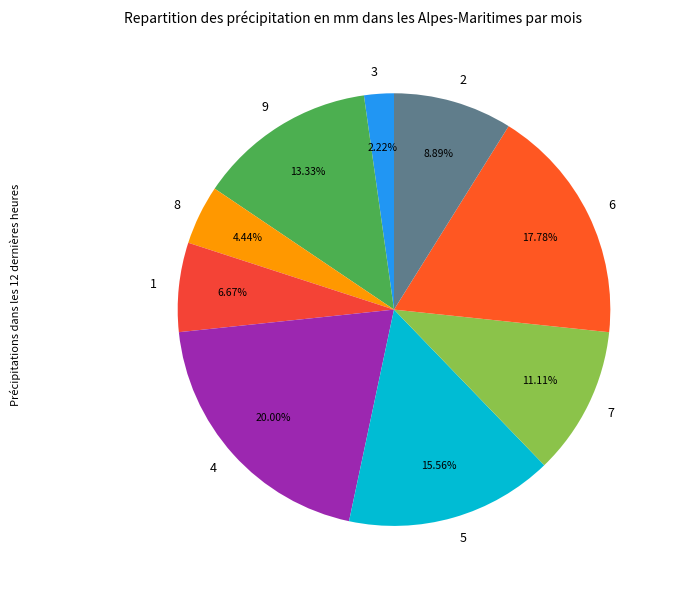

True or false: 5 accounts for 1% of the total.

False